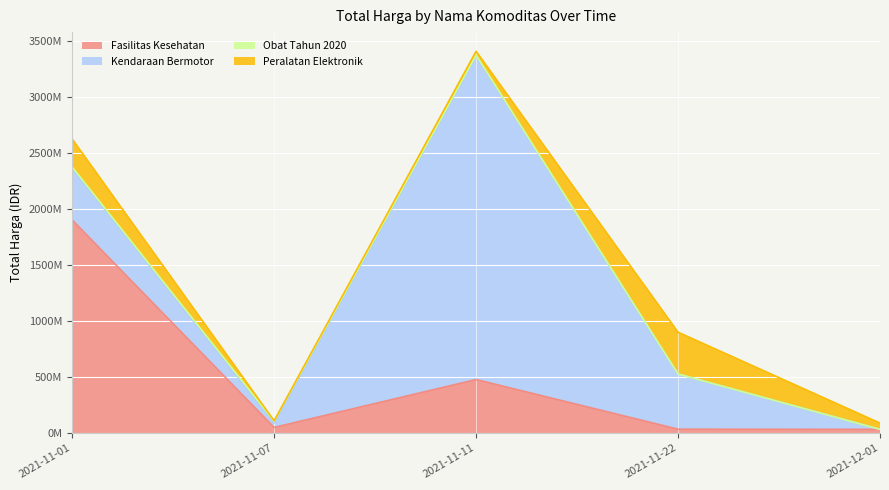

At how many categories does at least one series exceed 2279018313?

1